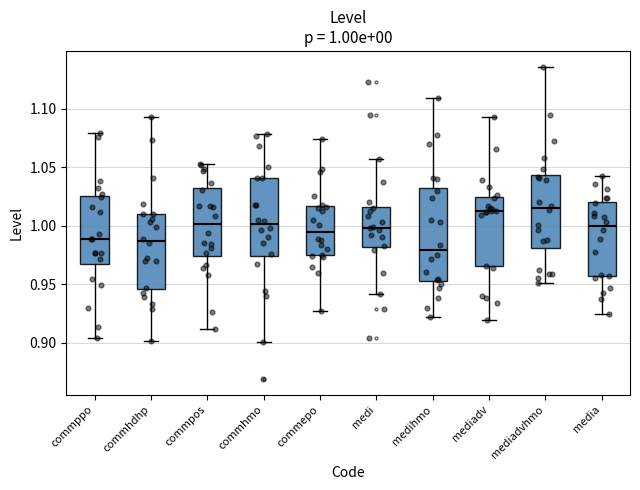

Which box is the tallest, from its lower edge to its upper edge?

medihmo